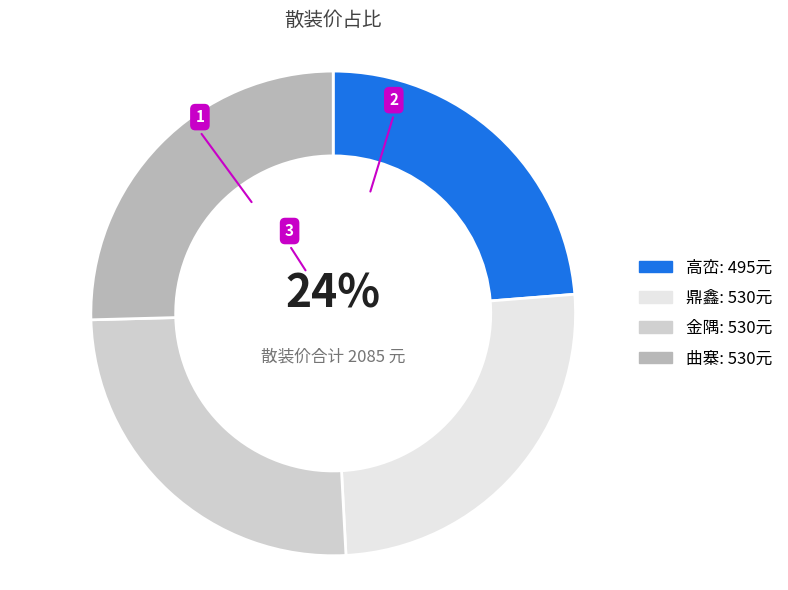

What percentage is the 鼎鑫 slice, to the nearest percent?

25%